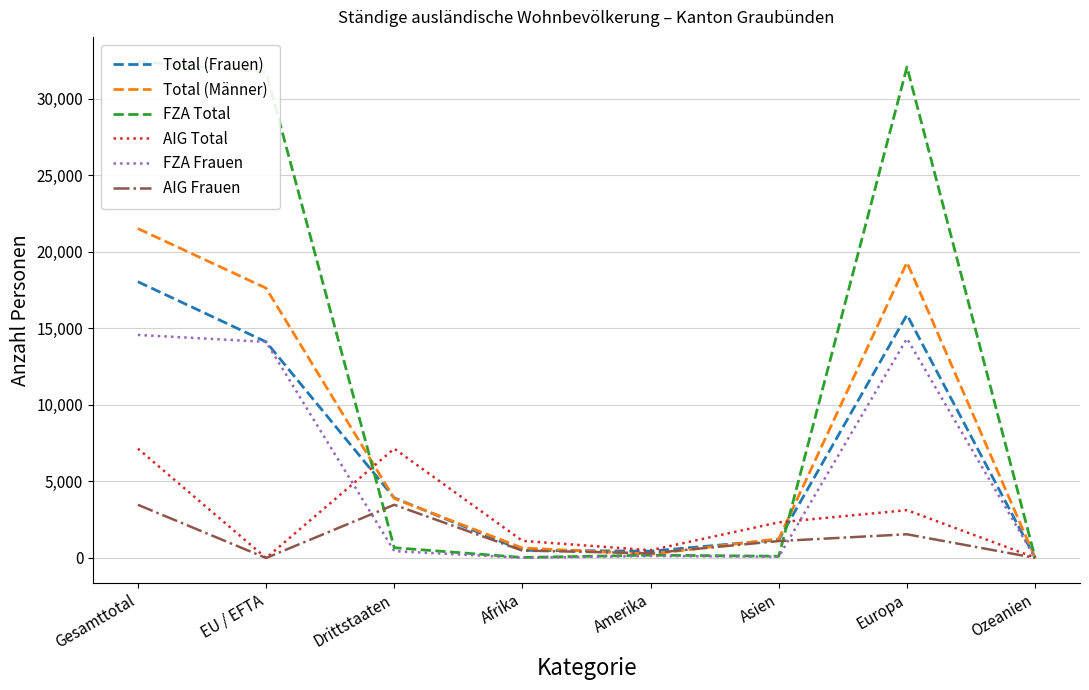

Is it true that FZA Total equals 191 at Asien?

False